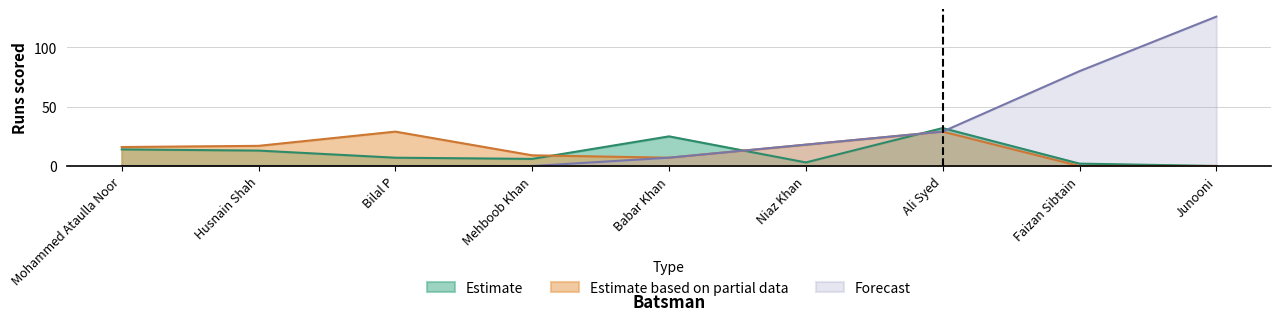

What are all the series names shown in the legend?

Estimate, Estimate based on partial data, Forecast